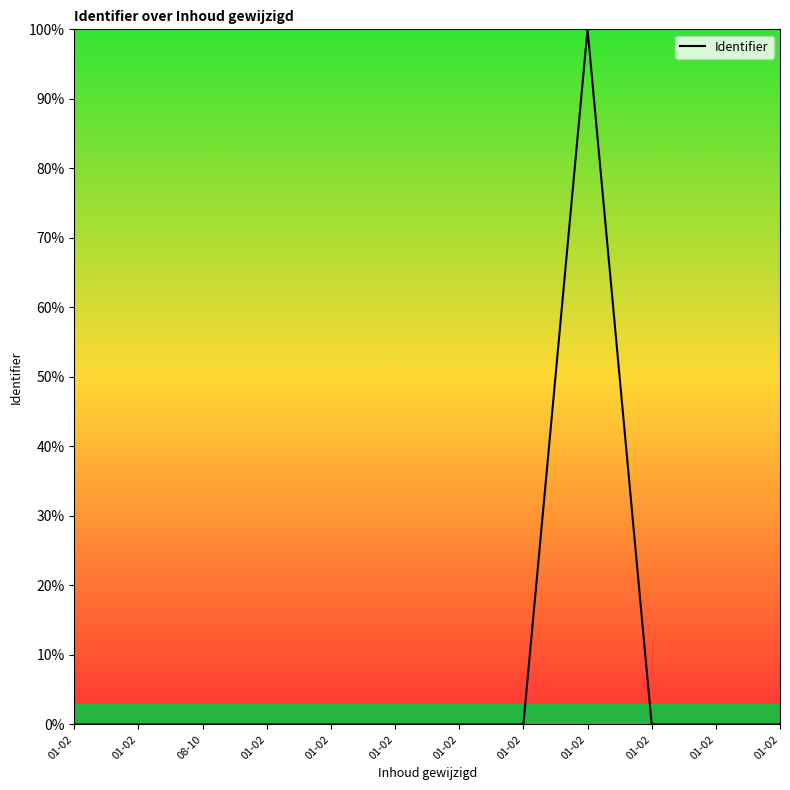

List the labels in order of value, smallest first.

01-02, 01-02, 08-10, 01-02, 01-02, 01-02, 01-02, 01-02, 01-02, 01-02, 01-02, 01-02